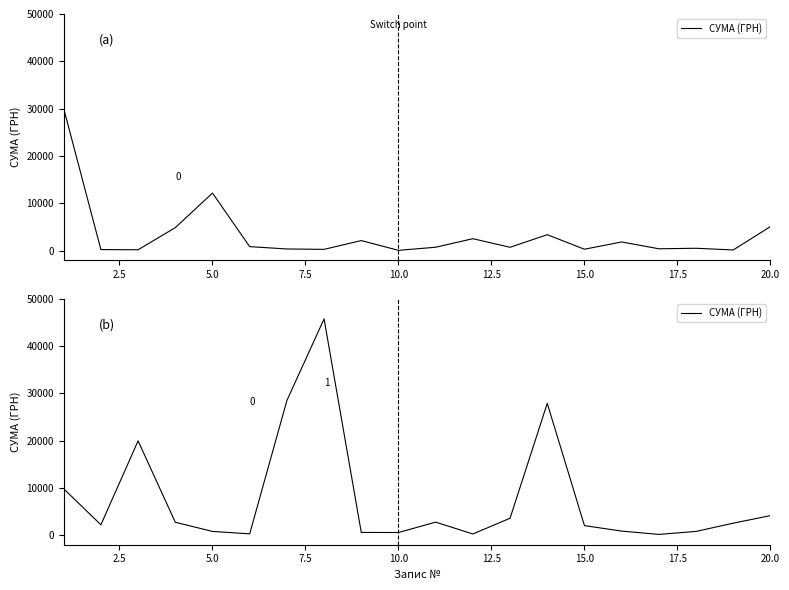

Which has a higher value, 12.5 or 7.5?

7.5